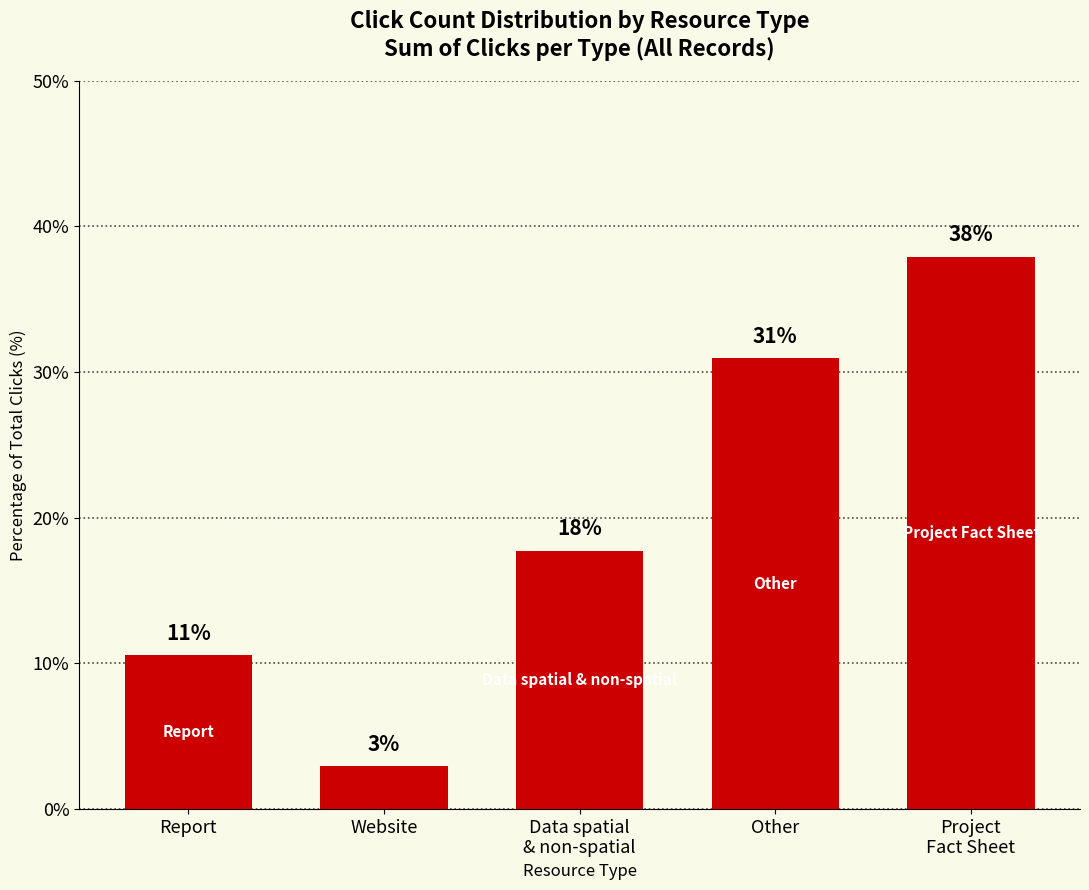

Does the chart contain any negative values?

No